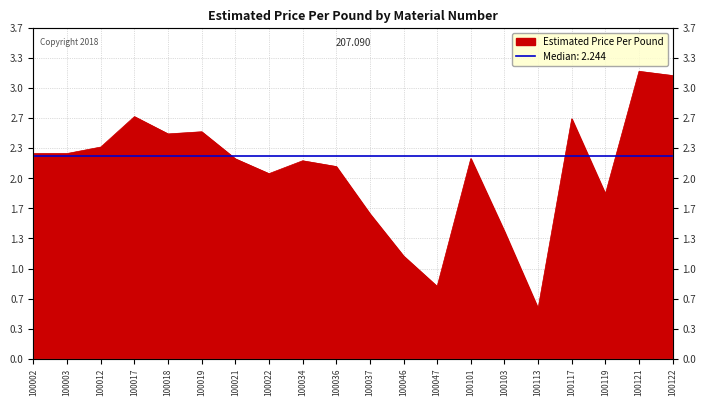

Which label corresponds to the largest value in the chart?

100121